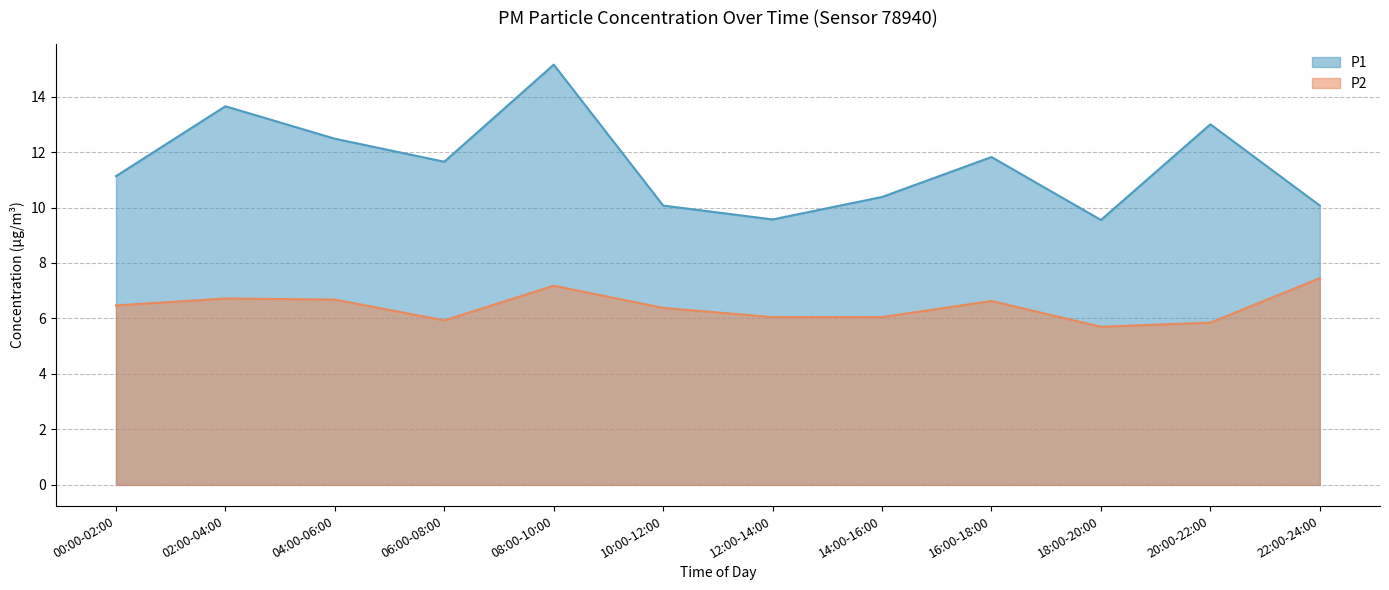

What is the label of the 3rd point from the left?

04:00-06:00